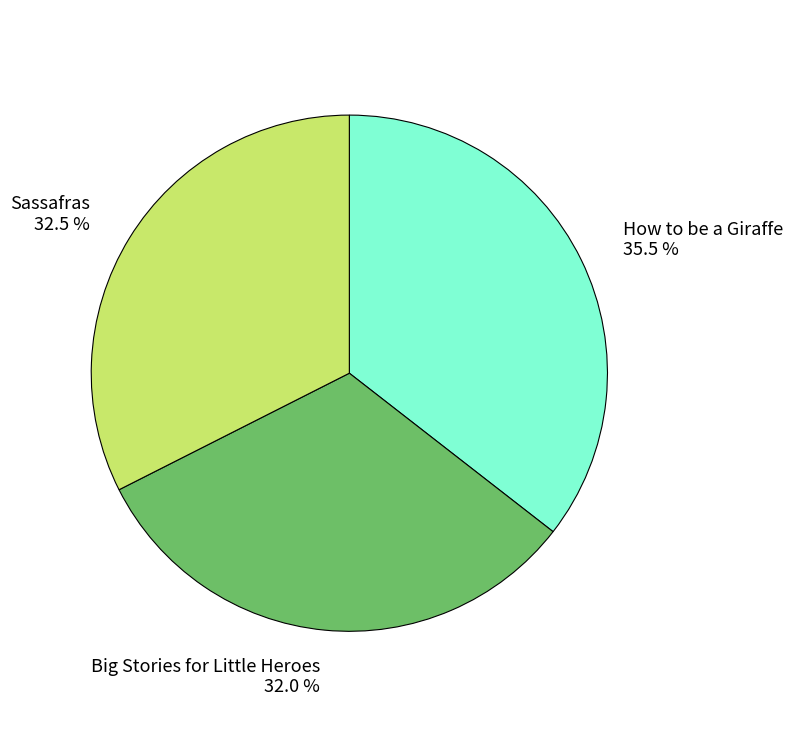

How many slices are in this pie chart?

3